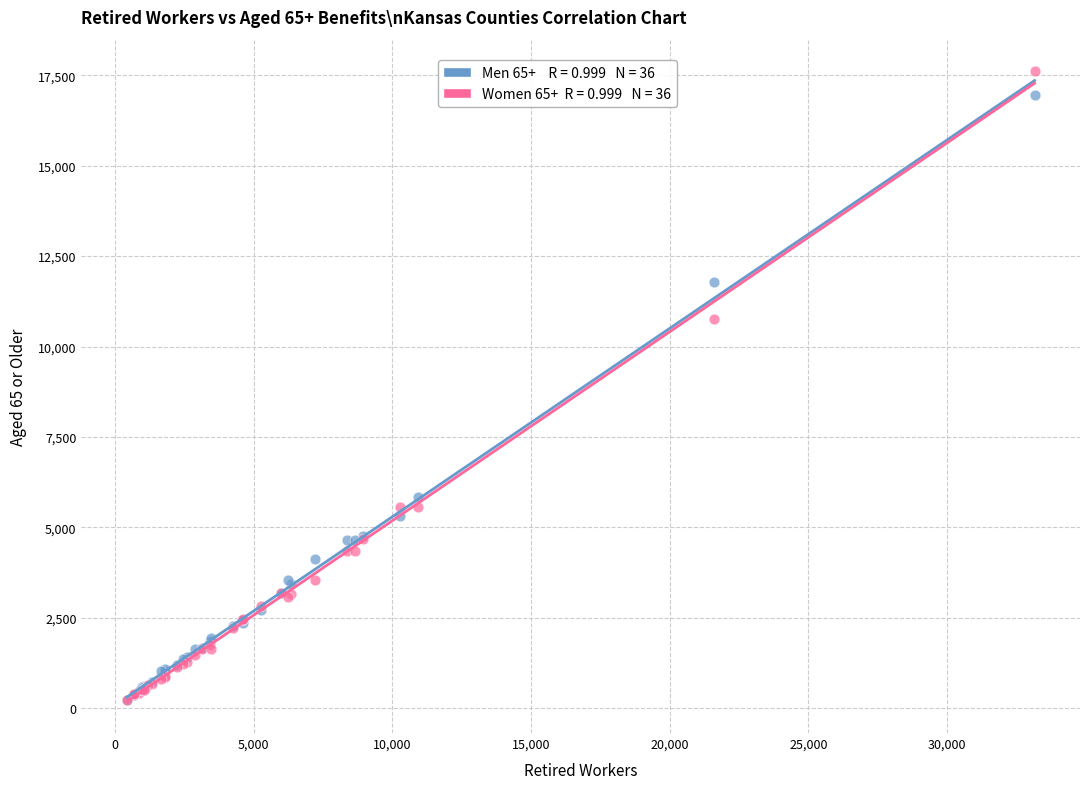

Across all series, what Y value is closest to 8919?

10752